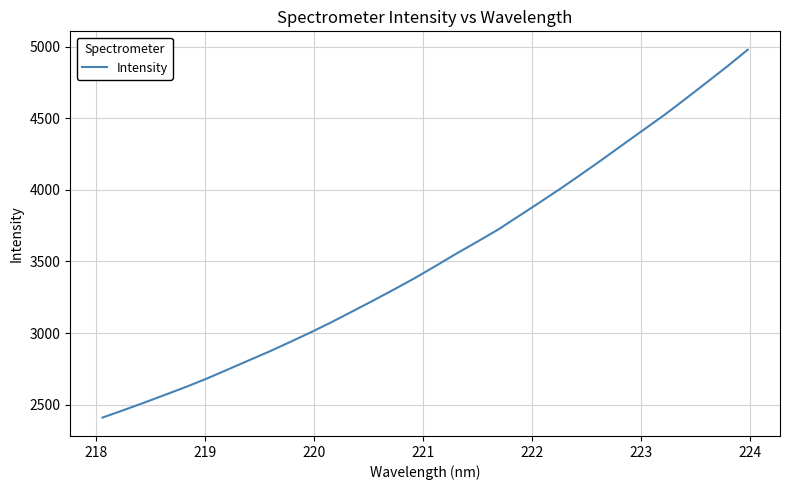

What is the maximum value shown in the chart?

4978.3